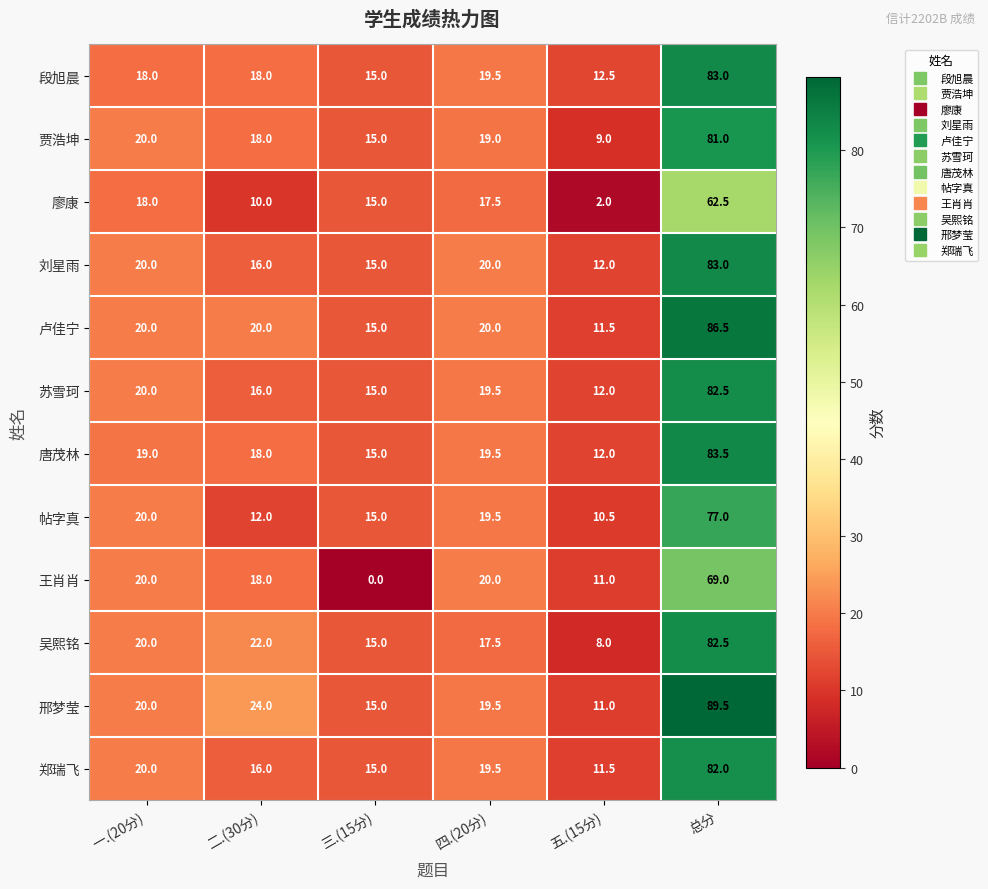

Which category has the highest value in the 廖康 series?

总分